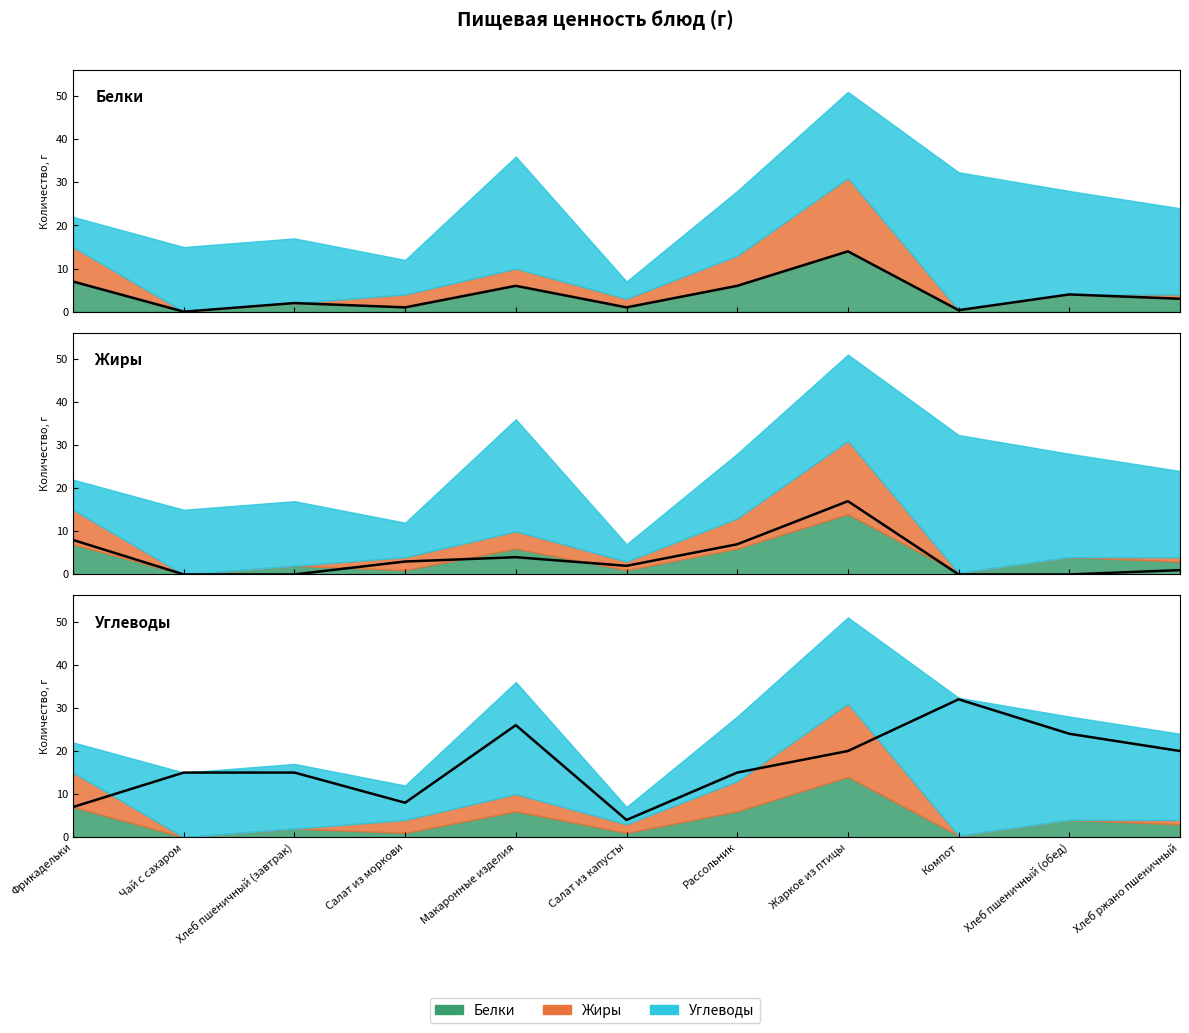

At which category is the sum across all series the highest?

Жаркое из птицы